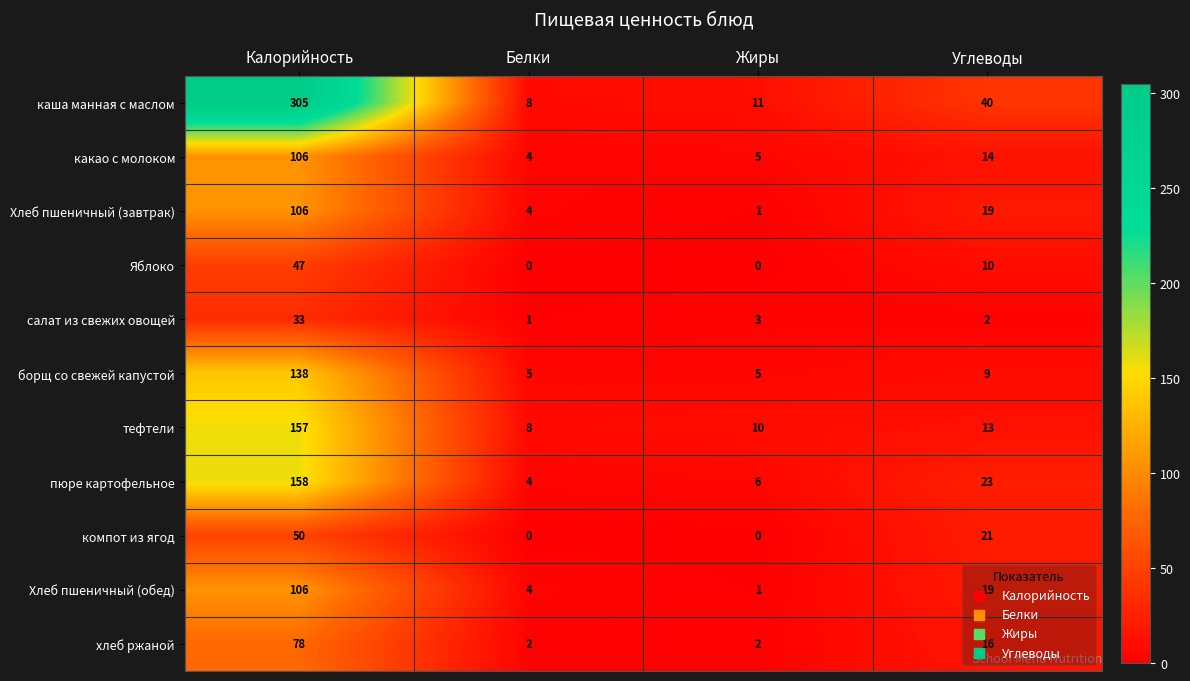

At how many categories does at least one series exceed 30?

2